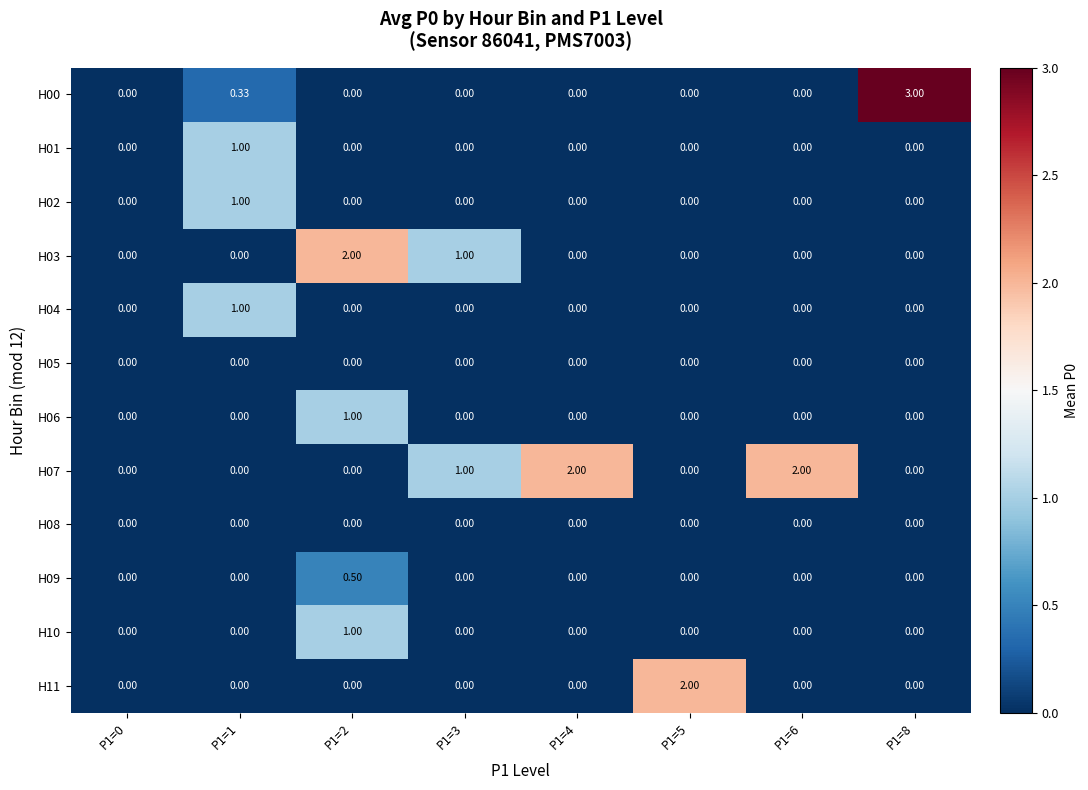

Count the number of data series in this chart.

12